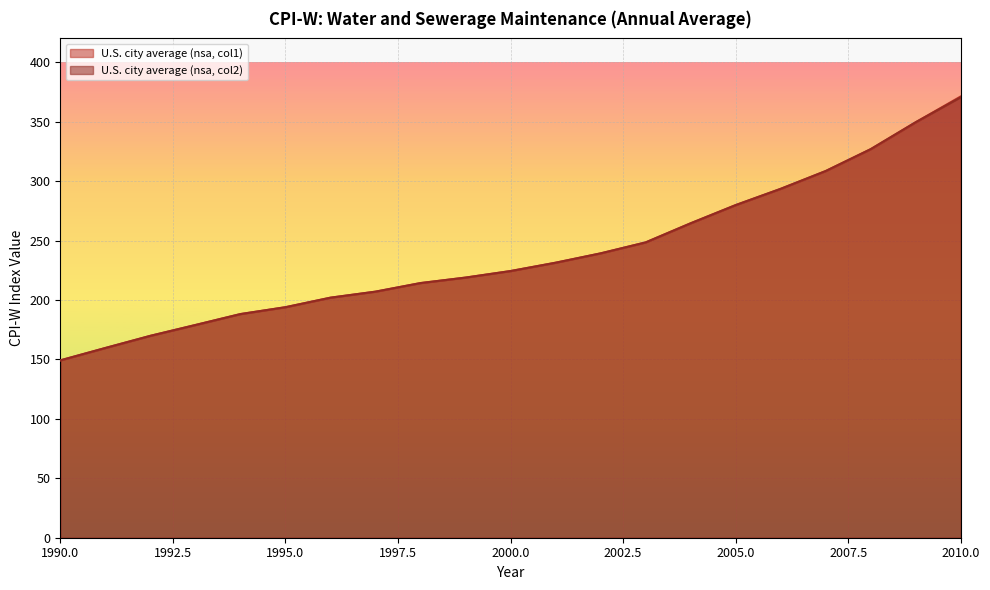

Is it true that U.S. city average (nsa, col2) equals 214.2 at 1998?

True